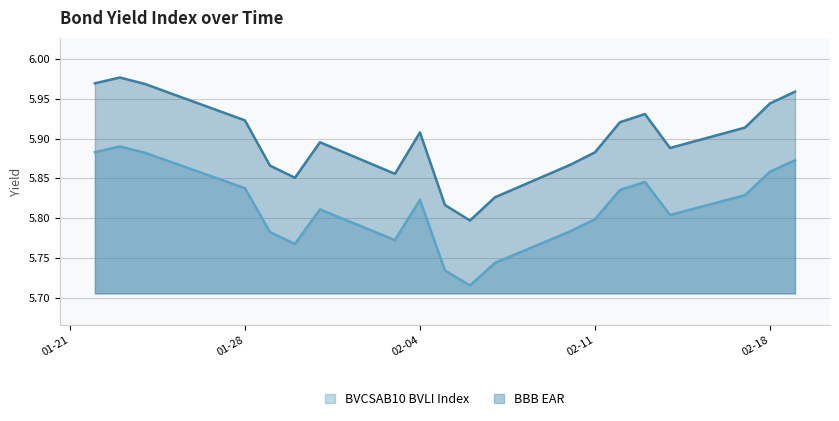

True or false: BVCSAB10 BVLI Index and BBB EAR intersect in this chart.

False